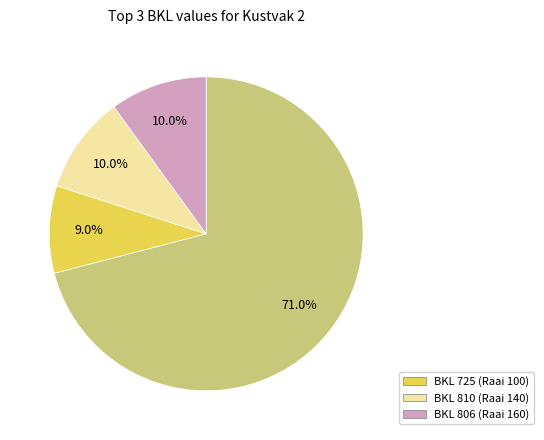

Is there any slice that represents more than half of the pie?

Yes